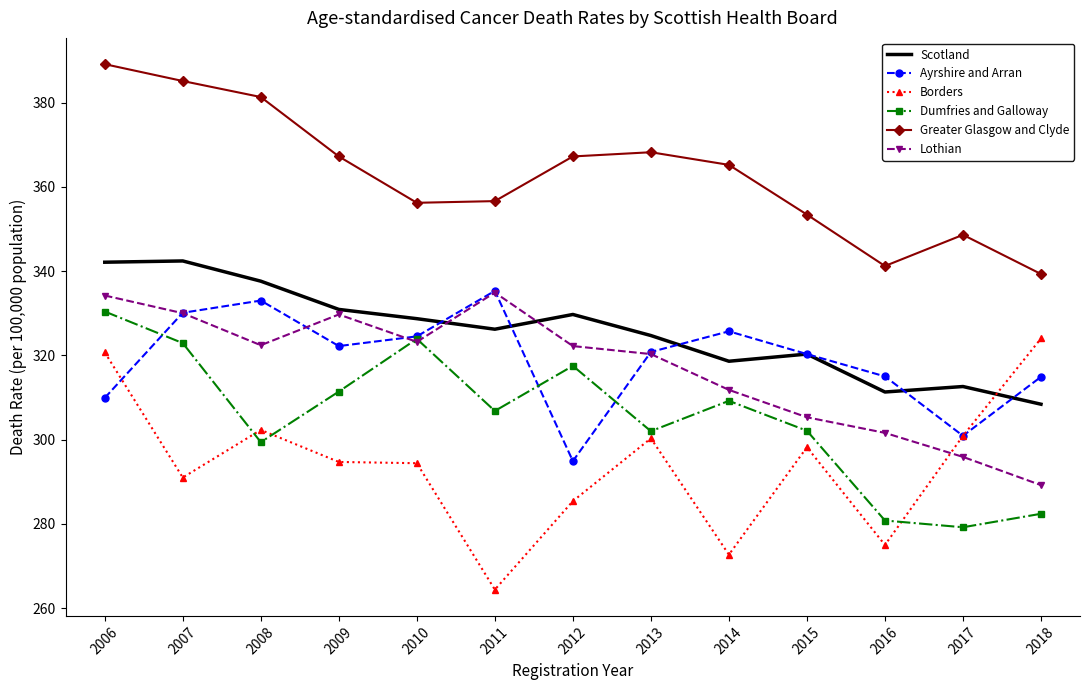

Which category has the highest value across all series?

2006